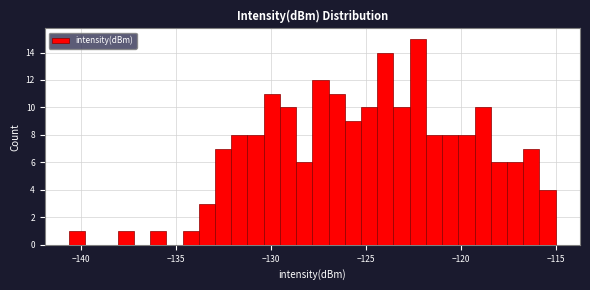

Read against the x-axis, roughly where is the centre of the tallest bar?

-122.5